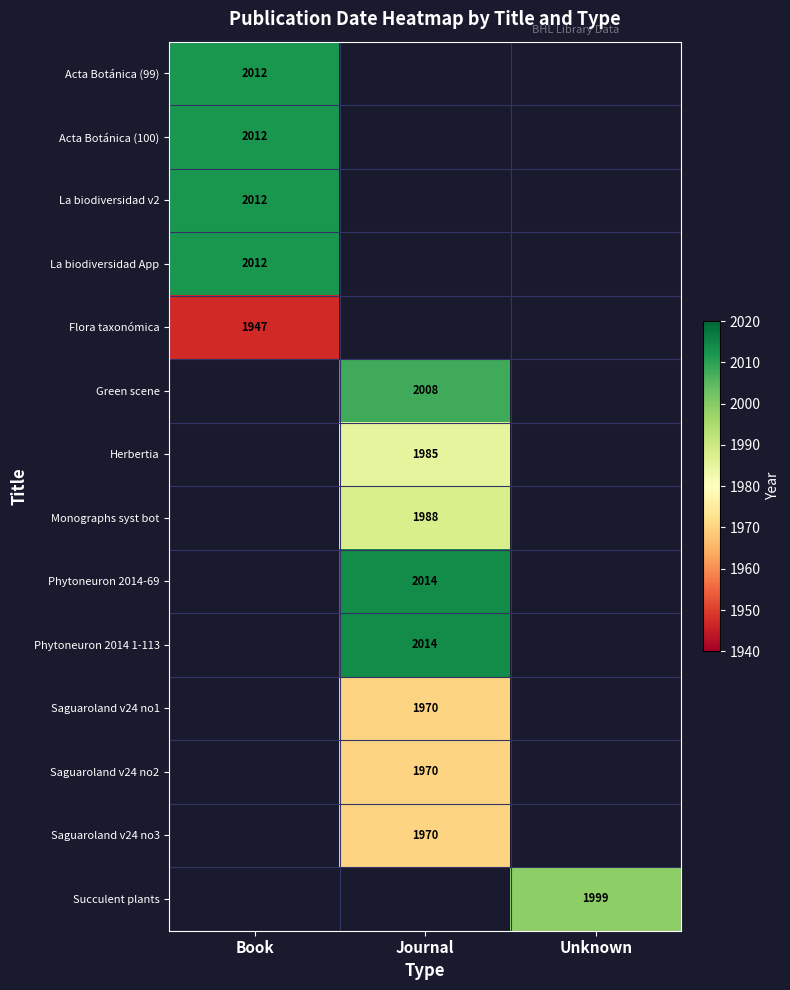

True or false: Saguaroland v24 no1 has a value of 1215 at Journal.

False